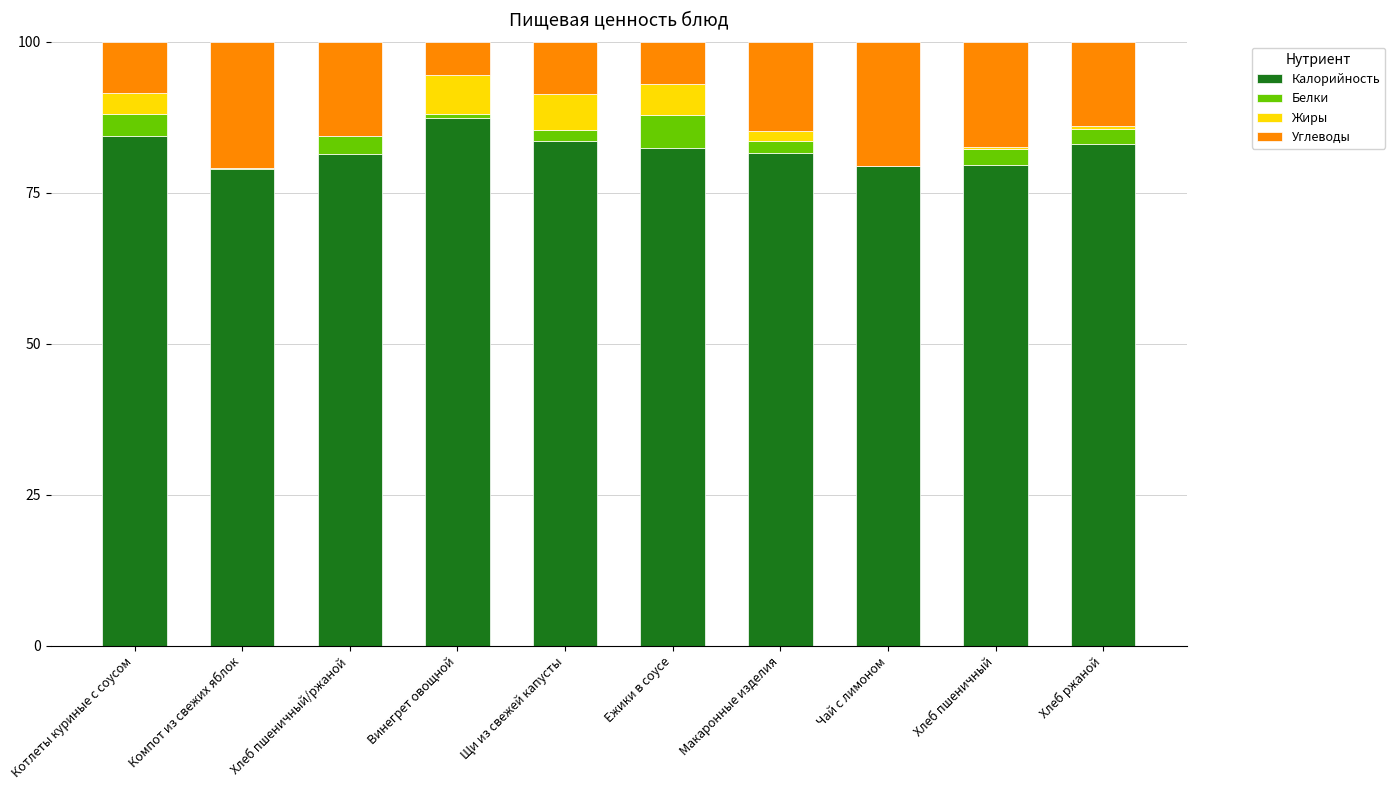

Is it true that Калорийность equals 118.3 at Хлеб ржаной?

False